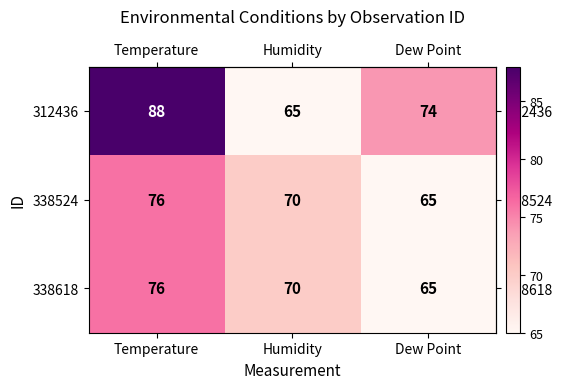

Which series changed the most between Humidity and Dew Point?

312436